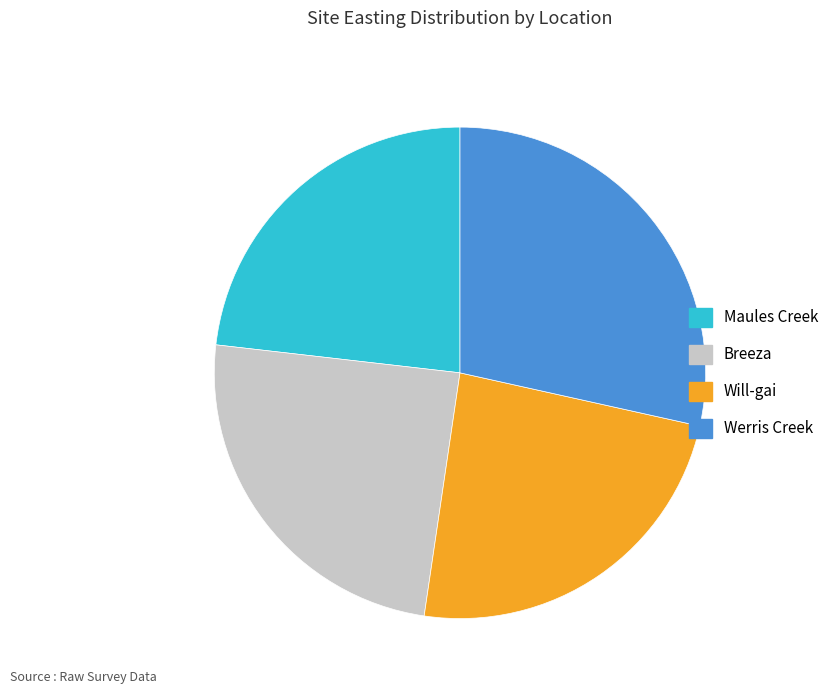

What is the ratio of the value at Maules Creek to the value at Will-gai?

1.0